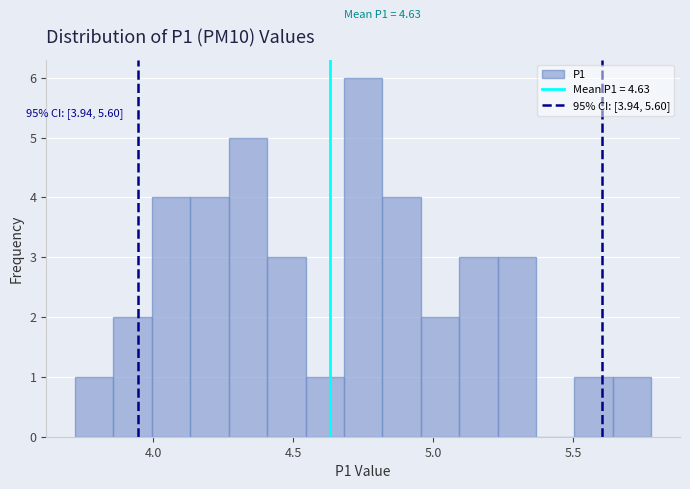

Read against the x-axis, roughly where is the centre of the tallest bar?

4.75